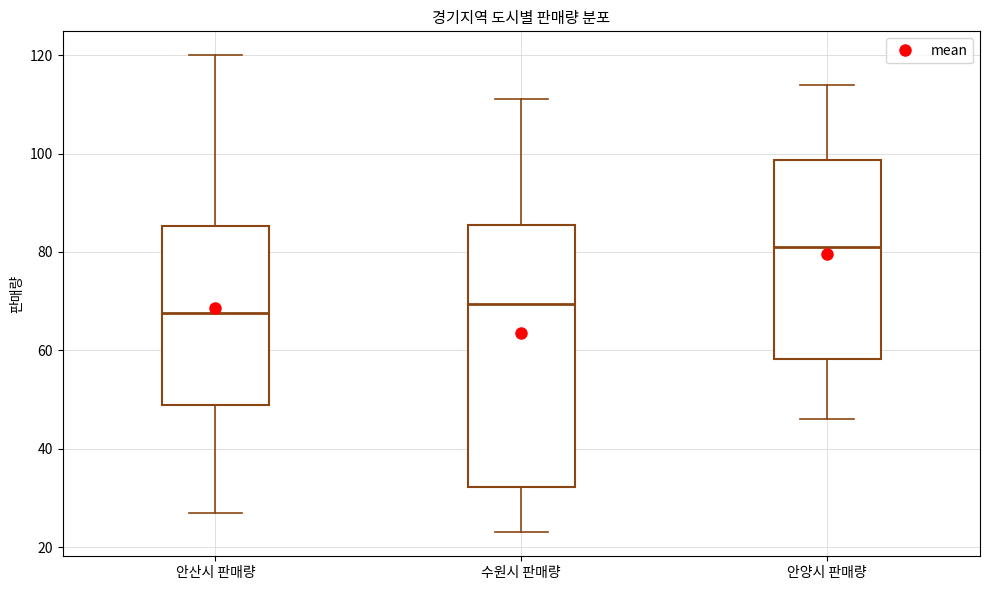

Where does the median line of the box for 안양시 판매량 sit on the y-axis? The values are not printed on the chart, so give them approximately, as read against the axis.

82